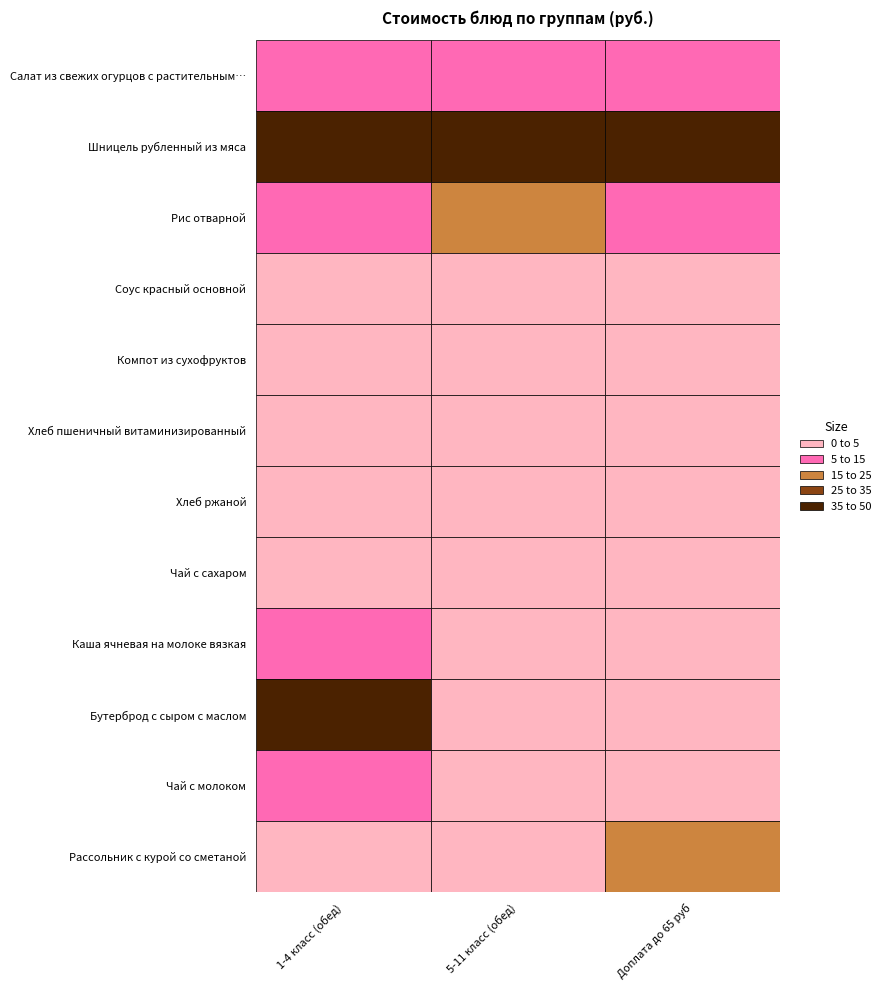

How many series are shown in this chart?

12